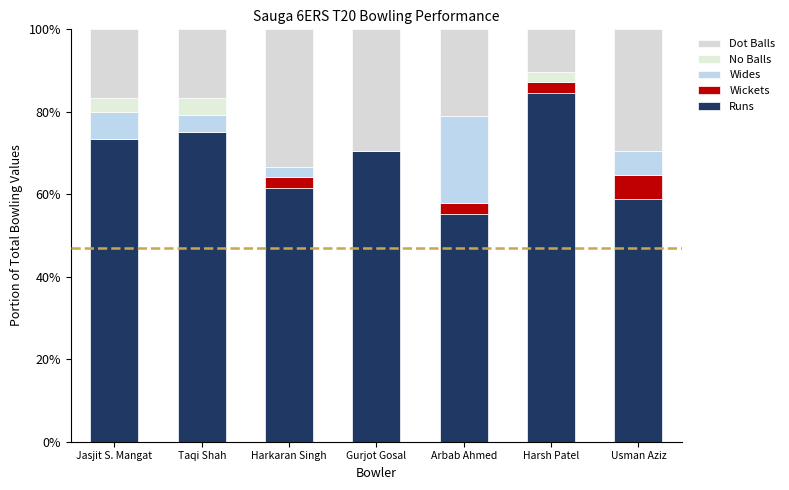

Are the bars horizontal?

No